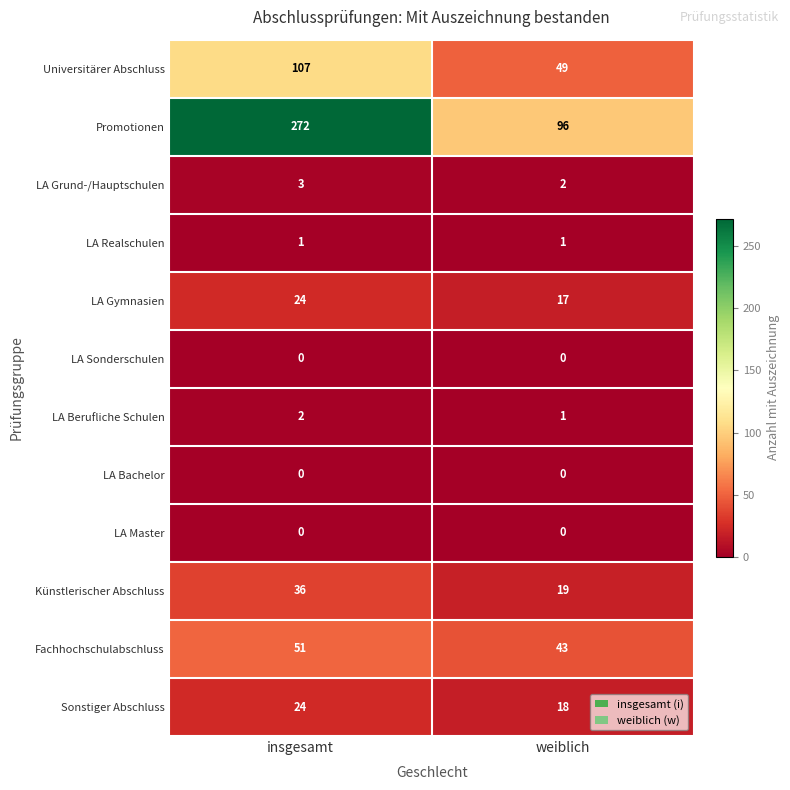

What is the greatest value displayed?

272